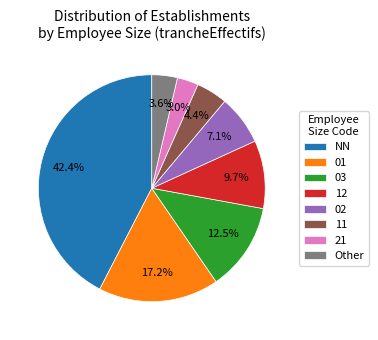

What is the largest slice in the pie chart?

NN